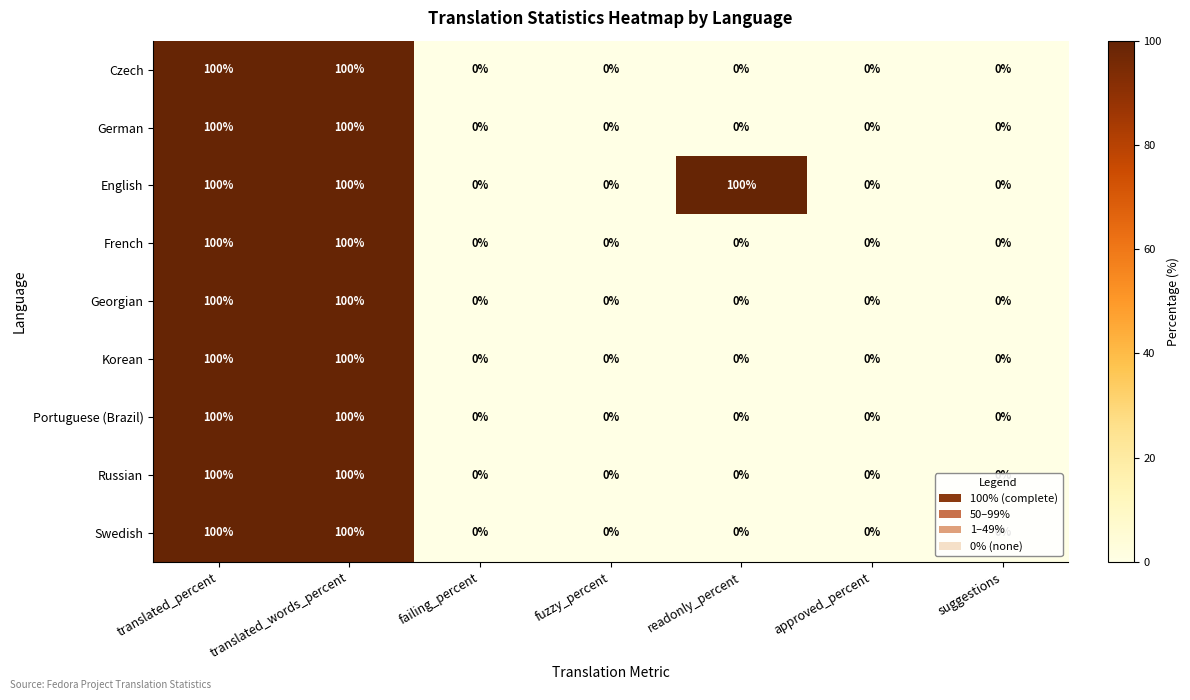

What is the difference between the highest and lowest values at readonly_percent?

100